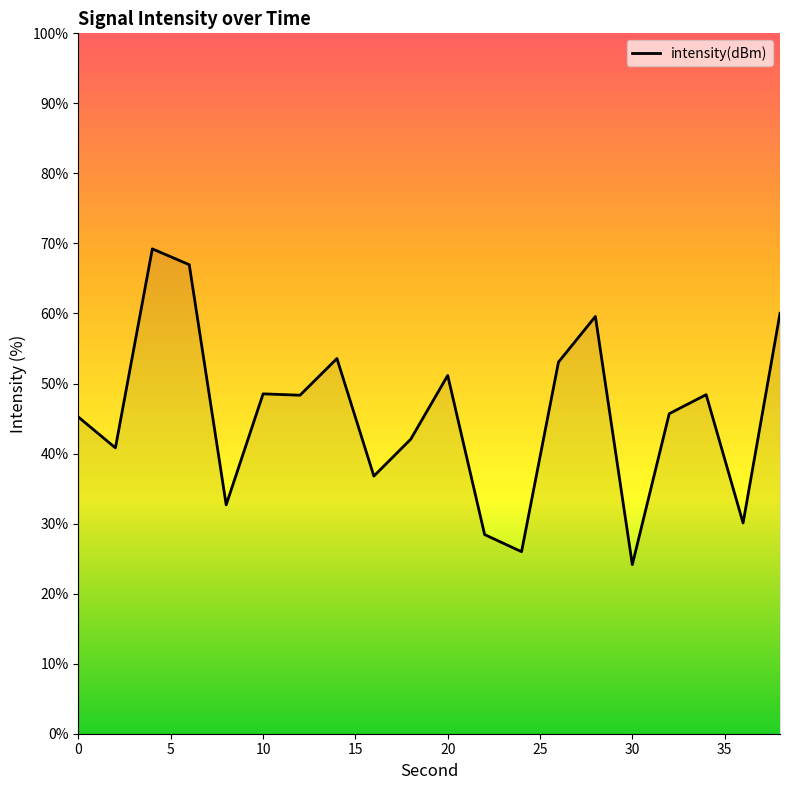

What is the maximum value shown in the chart?

69.2